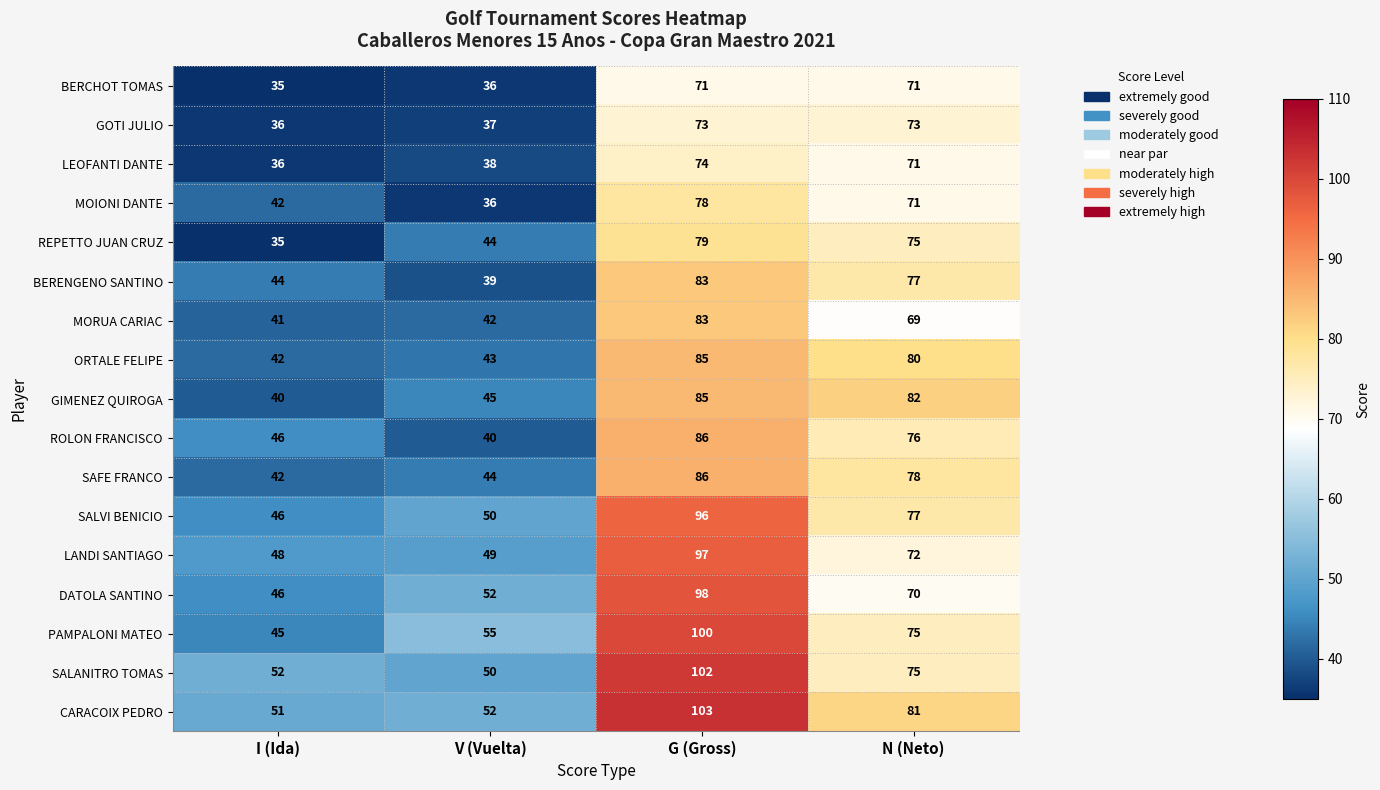

List the labels in order of BERENGENO SANTINO value, largest first.

G (Gross), N (Neto), I (Ida), V (Vuelta)